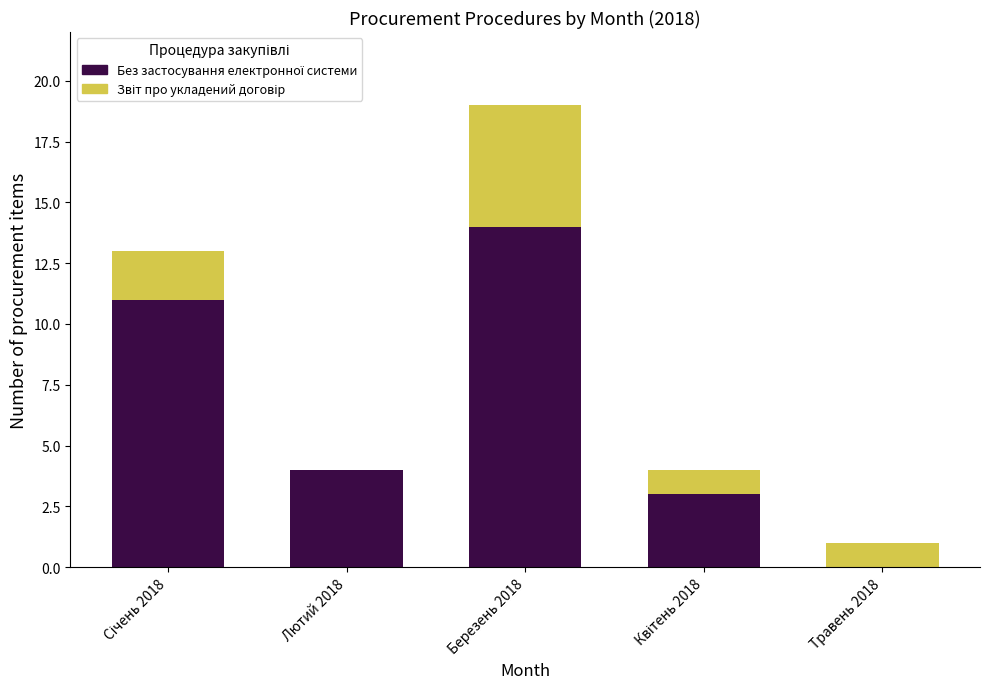

At which category is the sum across all series the highest?

Березень 2018